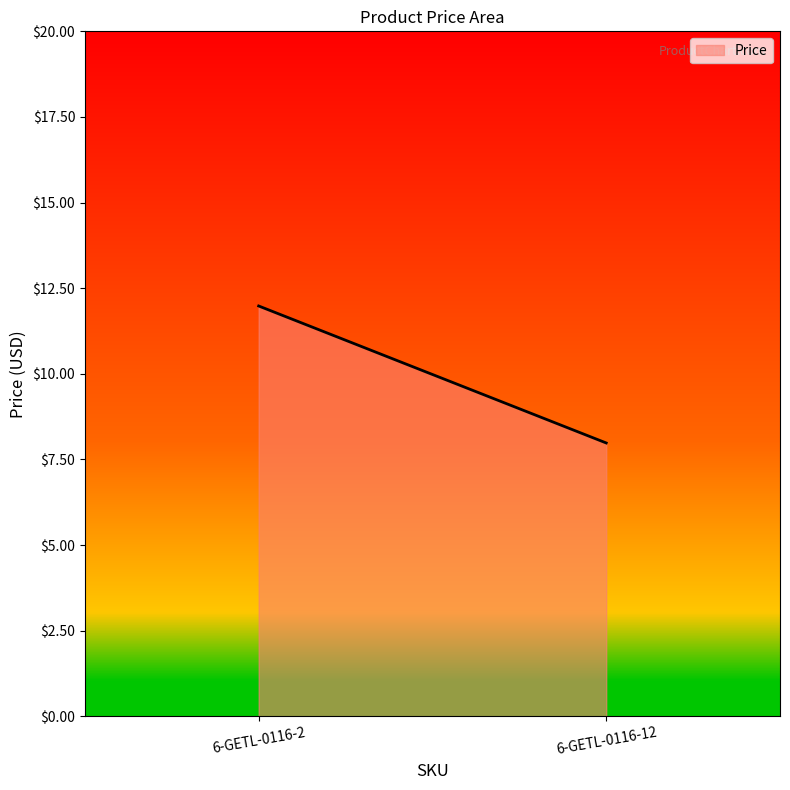

Between 6-GETL-0116-2 and 6-GETL-0116-12, which is larger?

6-GETL-0116-2